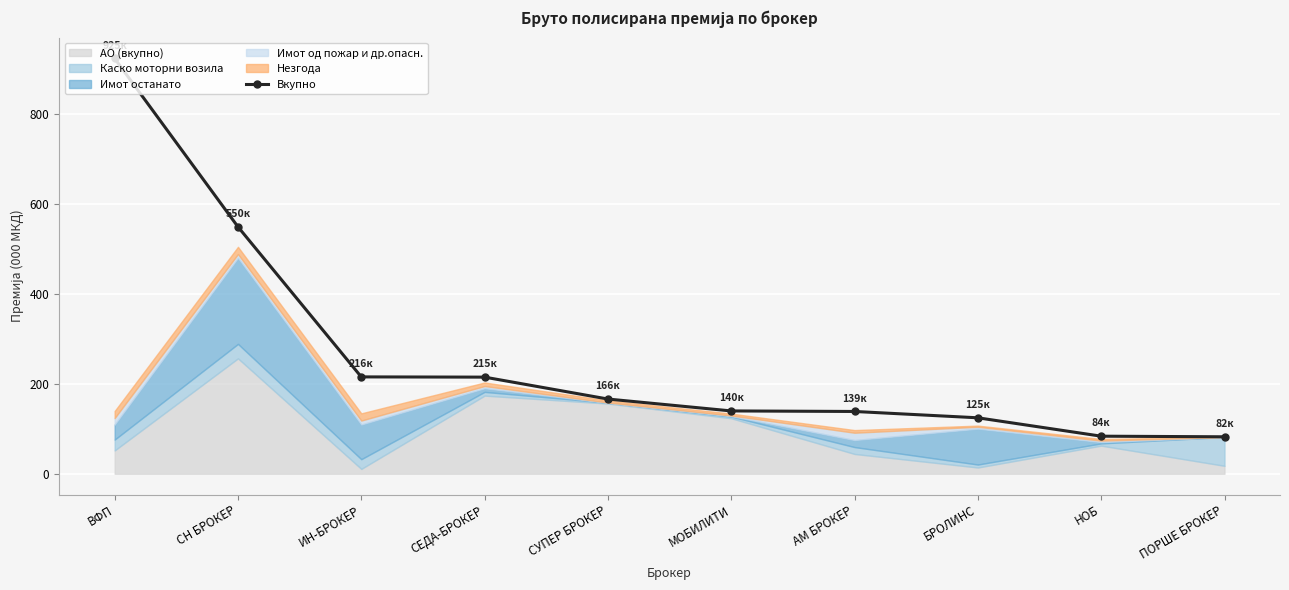

List the labels in order of value, largest first.

ВФП, СН БРОКЕР, ИН-БРОКЕР, СЕДА-БРОКЕР, СУПЕР БРОКЕР, МОБИЛИТИ, АМ БРОКЕР, БРОЛИНС, НОБ, ПОРШЕ БРОКЕР